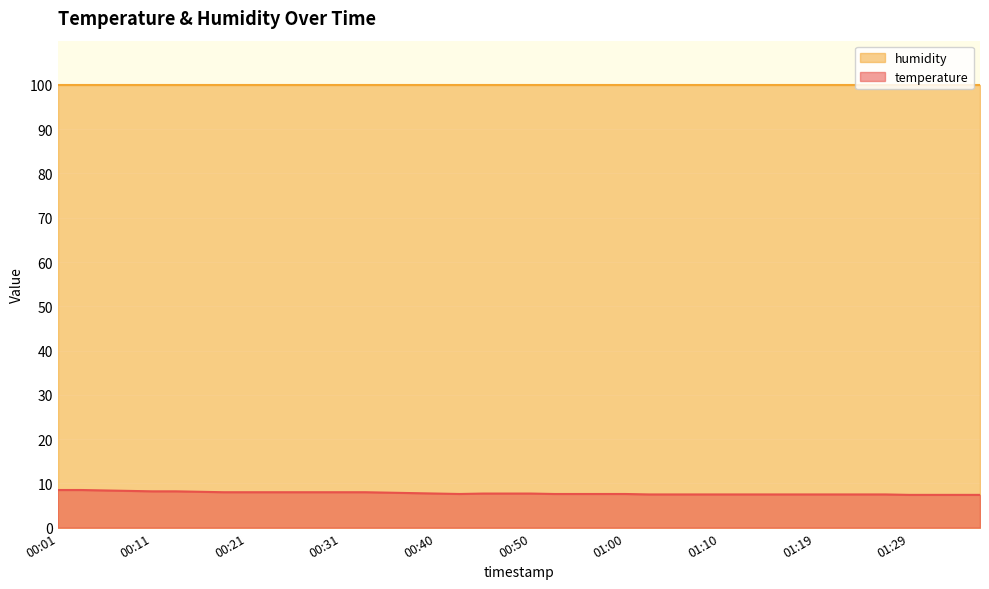

True or false: the data has more than 0 interior local peaks.

False